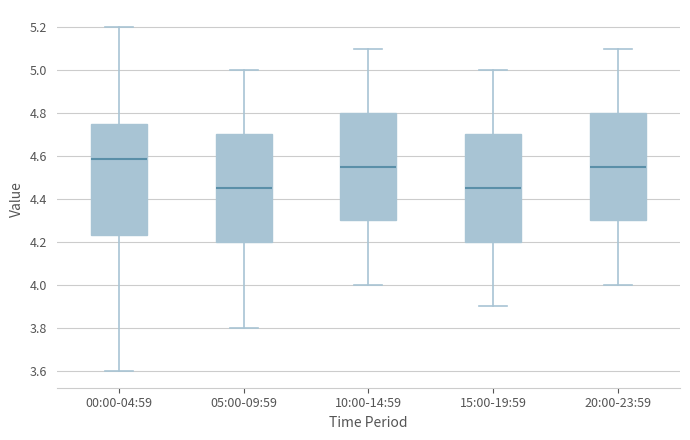

Which box's median line is the highest?

00:00-04:59